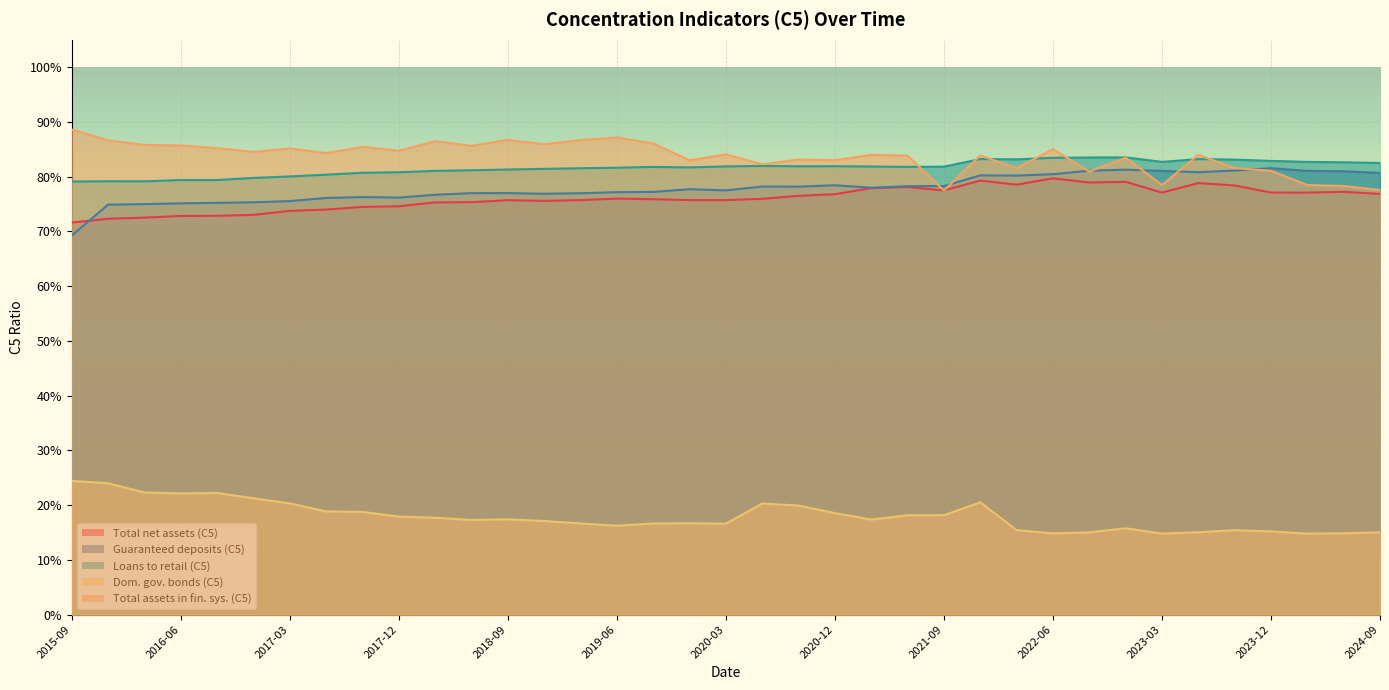

Reading left to right, list all the values displayed in this chart.

Total net assets (C5): 2015-09=0.7	2015-12=0.7	2016-03=0.7	2016-06=0.7	2016-09=0.7	2016-12=0.7	2017-03=0.7	2017-06=0.7	2017-09=0.7	2017-12=0.7	2018-03=0.8	2018-06=0.8	2018-09=0.8	2018-12=0.8	2019-03=0.8	2019-06=0.8	2019-09=0.8	2019-12=0.8	2020-03=0.8	2020-06=0.8	2020-09=0.8	2020-12=0.8	2021-03=0.8	2021-06=0.8	2021-09=0.8	2021-12=0.8	2022-03=0.8	2022-06=0.8	2022-09=0.8	2022-12=0.8	2023-03=0.8	2023-06=0.8	2023-09=0.8	2023-12=0.8	2024-03=0.8	2024-06=0.8	2024-09=0.8
Guaranteed deposits (C5): 2015-09=0.7	2015-12=0.7	2016-03=0.7	2016-06=0.8	2016-09=0.8	2016-12=0.8	2017-03=0.8	2017-06=0.8	2017-09=0.8	2017-12=0.8	2018-03=0.8	2018-06=0.8	2018-09=0.8	2018-12=0.8	2019-03=0.8	2019-06=0.8	2019-09=0.8	2019-12=0.8	2020-03=0.8	2020-06=0.8	2020-09=0.8	2020-12=0.8	2021-03=0.8	2021-06=0.8	2021-09=0.8	2021-12=0.8	2022-03=0.8	2022-06=0.8	2022-09=0.8	2022-12=0.8	2023-03=0.8	2023-06=0.8	2023-09=0.8	2023-12=0.8	2024-03=0.8	2024-06=0.8	2024-09=0.8
Loans to retail (C5): 2015-09=0.8	2015-12=0.8	2016-03=0.8	2016-06=0.8	2016-09=0.8	2016-12=0.8	2017-03=0.8	2017-06=0.8	2017-09=0.8	2017-12=0.8	2018-03=0.8	2018-06=0.8	2018-09=0.8	2018-12=0.8	2019-03=0.8	2019-06=0.8	2019-09=0.8	2019-12=0.8	2020-03=0.8	2020-06=0.8	2020-09=0.8	2020-12=0.8	2021-03=0.8	2021-06=0.8	2021-09=0.8	2021-12=0.8	2022-03=0.8	2022-06=0.8	2022-09=0.8	2022-12=0.8	2023-03=0.8	2023-06=0.8	2023-09=0.8	2023-12=0.8	2024-03=0.8	2024-06=0.8	2024-09=0.8
Dom. gov. bonds (C5): 2015-09=0.2	2015-12=0.2	2016-03=0.2	2016-06=0.2	2016-09=0.2	2016-12=0.2	2017-03=0.2	2017-06=0.2	2017-09=0.2	2017-12=0.2	2018-03=0.2	2018-06=0.2	2018-09=0.2	2018-12=0.2	2019-03=0.2	2019-06=0.2	2019-09=0.2	2019-12=0.2	2020-03=0.2	2020-06=0.2	2020-09=0.2	2020-12=0.2	2021-03=0.2	2021-06=0.2	2021-09=0.2	2021-12=0.2	2022-03=0.2	2022-06=0.1	2022-09=0.2	2022-12=0.2	2023-03=0.1	2023-06=0.2	2023-09=0.2	2023-12=0.2	2024-03=0.1	2024-06=0.1	2024-09=0.2
Total assets in fin. sys. (C5): 2015-09=0.9	2015-12=0.9	2016-03=0.9	2016-06=0.9	2016-09=0.9	2016-12=0.8	2017-03=0.9	2017-06=0.8	2017-09=0.9	2017-12=0.8	2018-03=0.9	2018-06=0.9	2018-09=0.9	2018-12=0.9	2019-03=0.9	2019-06=0.9	2019-09=0.9	2019-12=0.8	2020-03=0.8	2020-06=0.8	2020-09=0.8	2020-12=0.8	2021-03=0.8	2021-06=0.8	2021-09=0.8	2021-12=0.8	2022-03=0.8	2022-06=0.9	2022-09=0.8	2022-12=0.8	2023-03=0.8	2023-06=0.8	2023-09=0.8	2023-12=0.8	2024-03=0.8	2024-06=0.8	2024-09=0.8